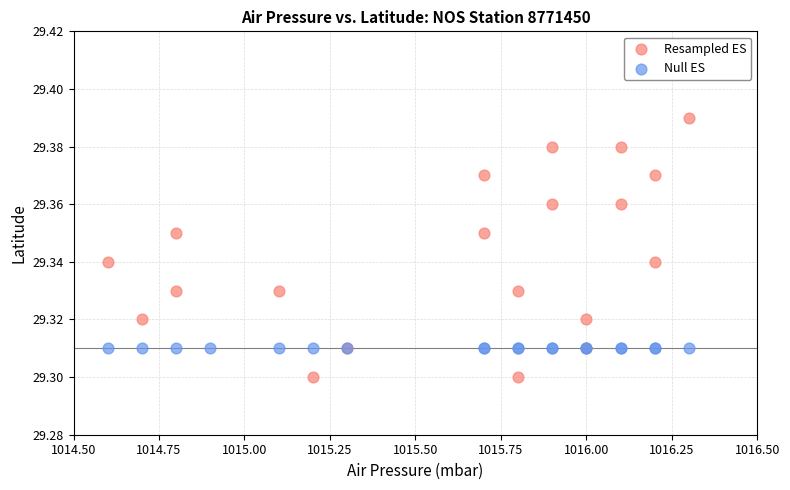

What are all the series names shown in the legend?

Resampled ES, Null ES